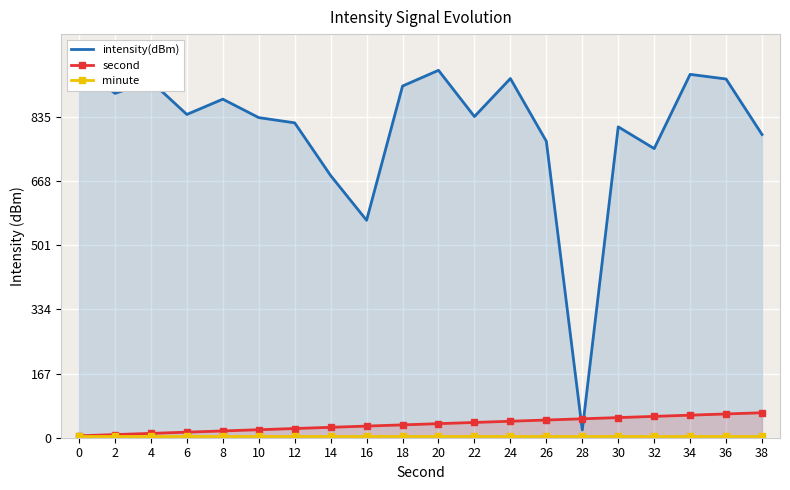

How many interior local valleys does the intensity(dBm) series have?

6